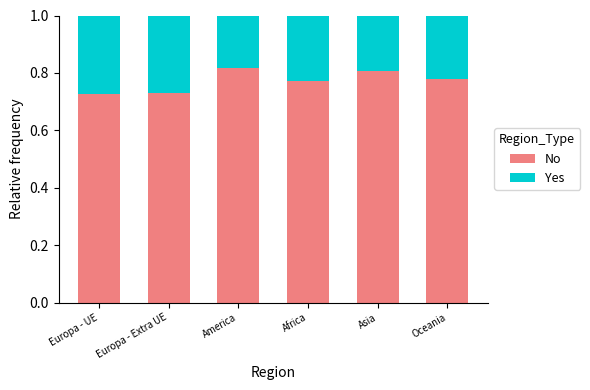

The No series shows 0.4 at Europa - Extra UE. True or false?

False